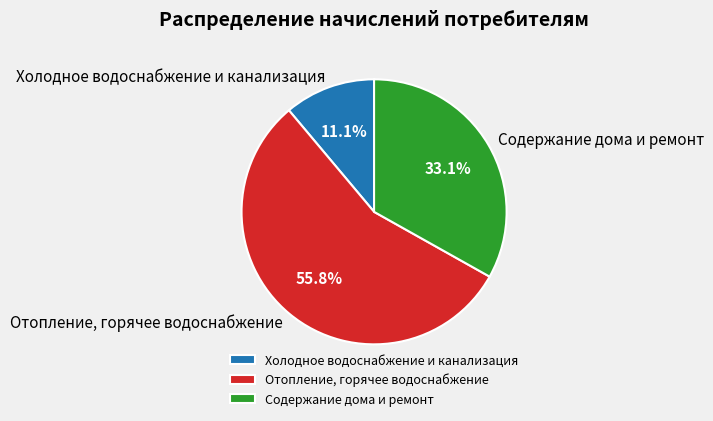

Count the number of slices in the pie.

3